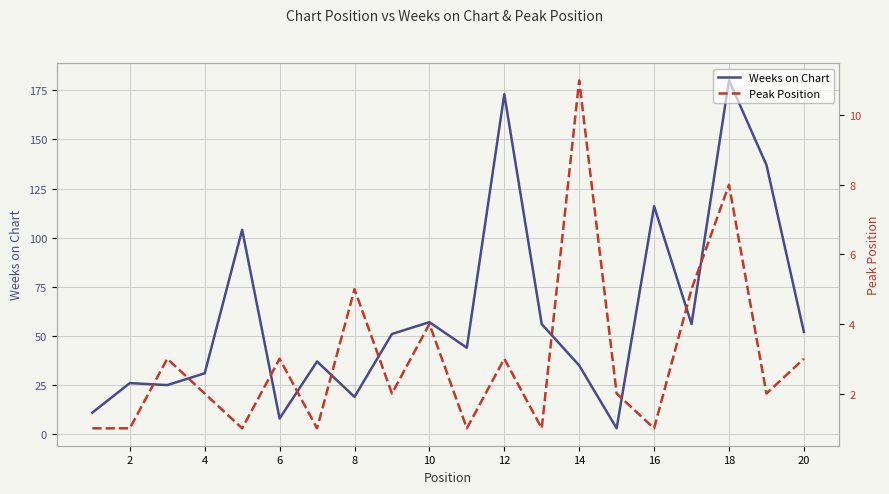

True or false: Weeks on Chart has a value of 180 at 18.

True